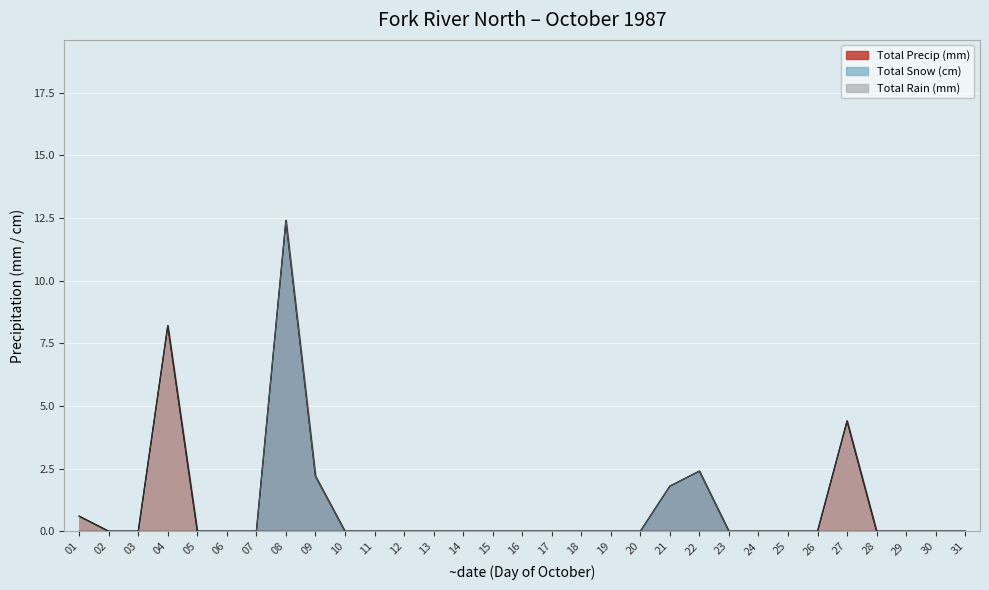

Rank the series by their average value, from lowest to highest.

Total Rain (mm), Total Snow (cm), Total Precip (mm)